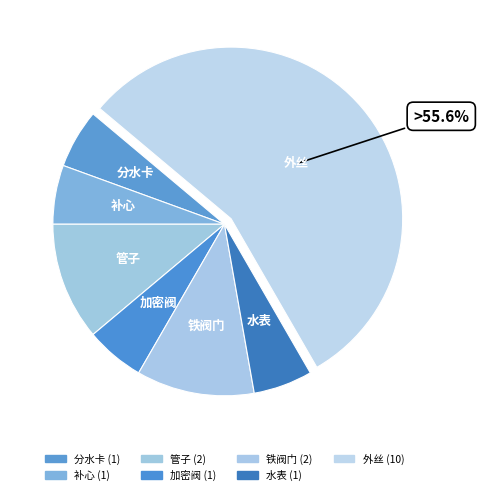

Does 外丝 represent more than half of the total?

Yes